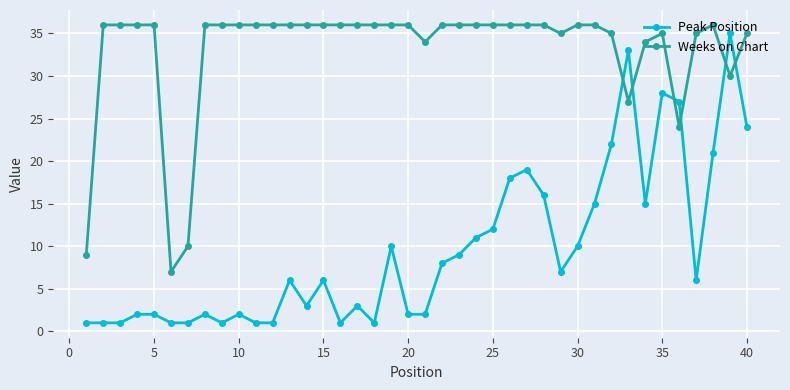

Which series has the largest range (max minus min)?

Peak Position